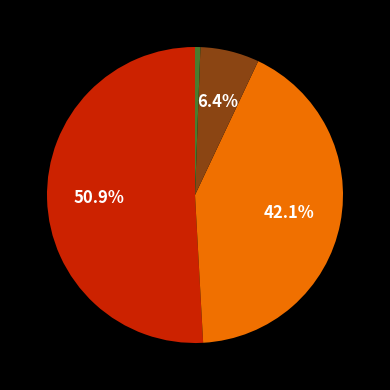

Is there any slice that represents more than half of the pie?

Yes